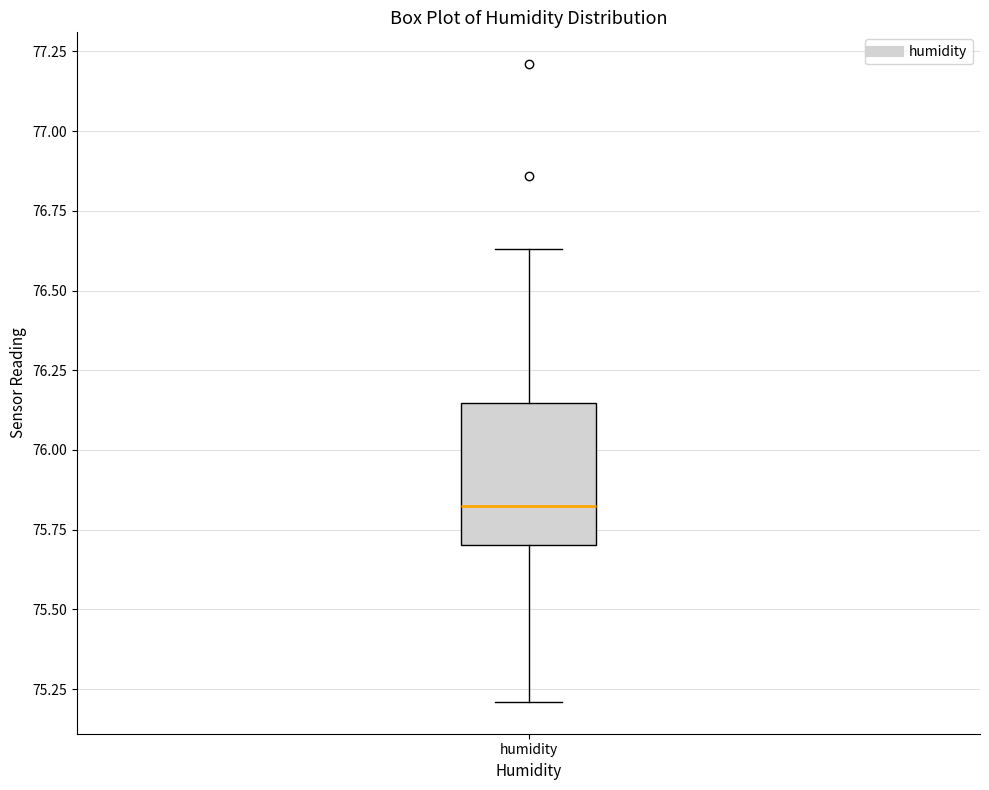

Read this box plot against the y-axis: the position of the median line, the range covered by the box, and the ends of both whiskers. The values are not printed on the chart, so give them approximately, as read against the axis.

median 75.85, box 75.70 to 76.15, whiskers 75.20 to 76.65